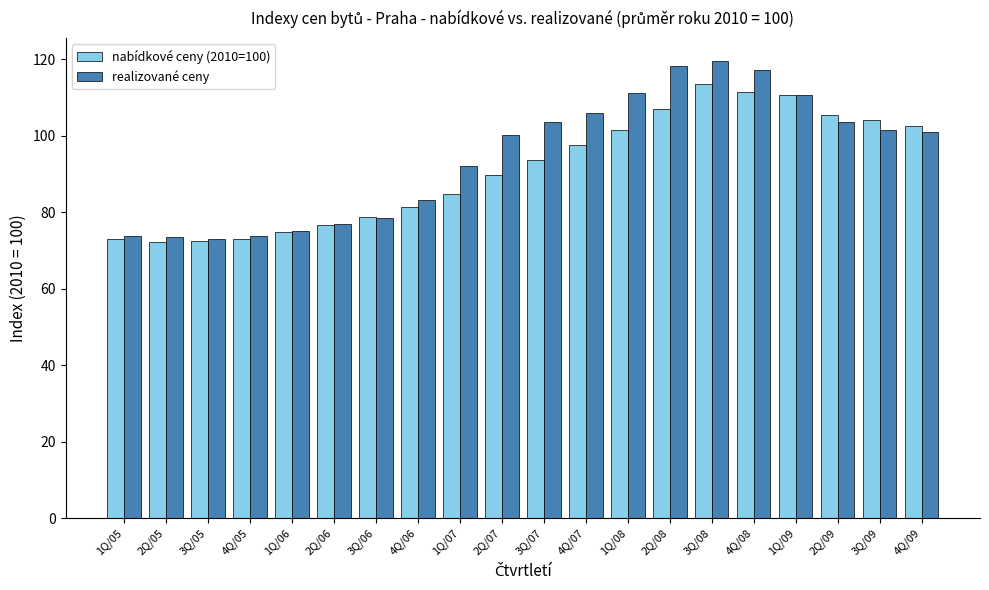

The realizované ceny series shows 73.6 at 2Q/05. True or false?

True